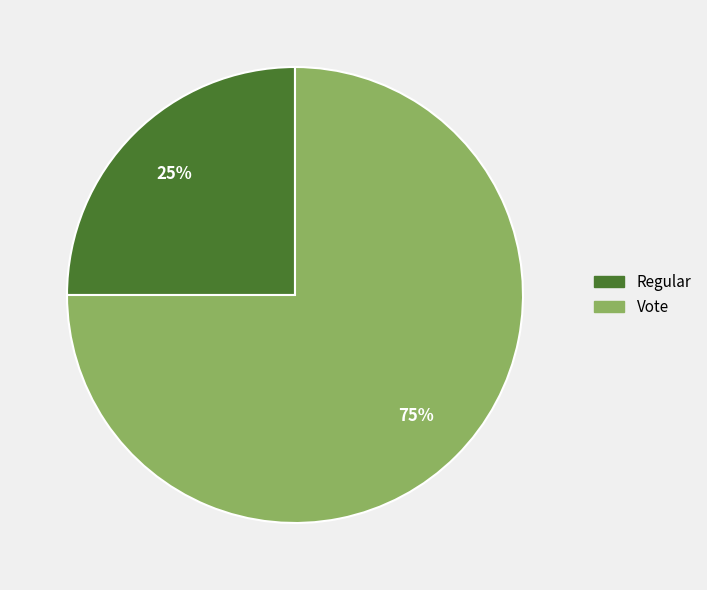

Do Vote and Regular together represent more than half of the pie?

Yes